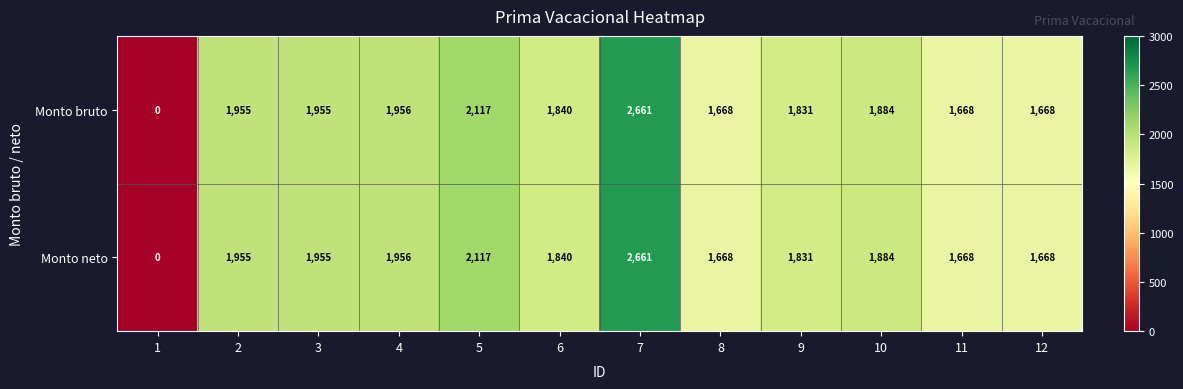

The Monto neto series shows 1840 at 6. True or false?

True